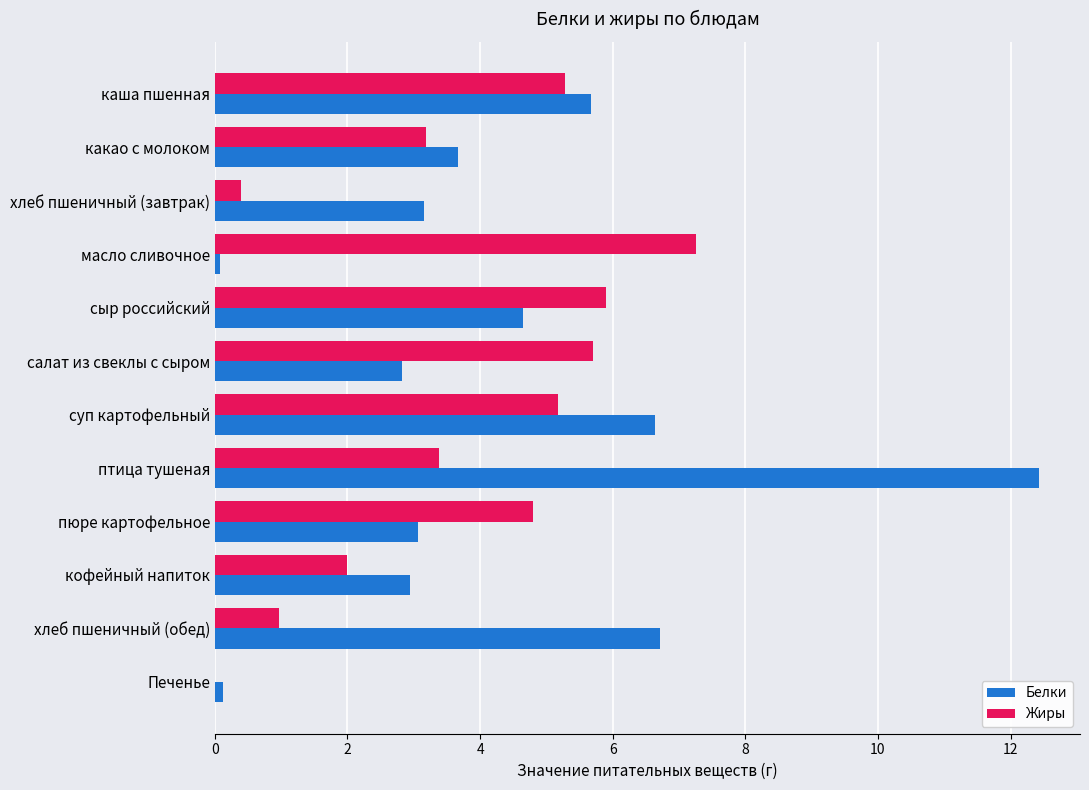

What is the sum of the Белки values at какао с молоком and суп картофельный?

10.3